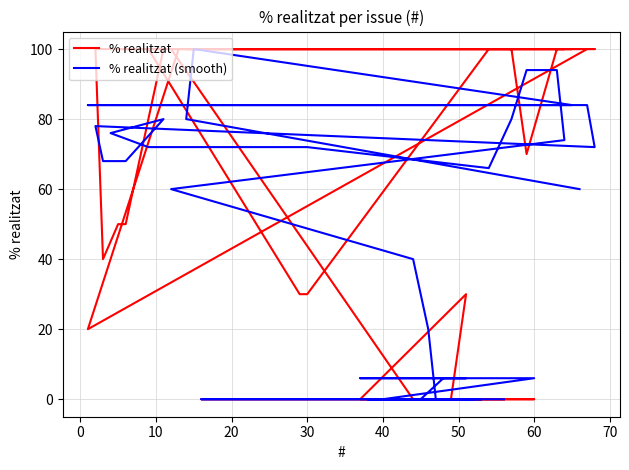

What is the greatest value displayed?

100